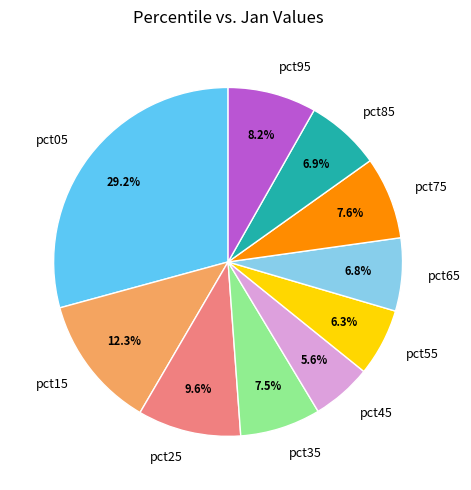

What percentage is NOT represented by pct55?

93.7%